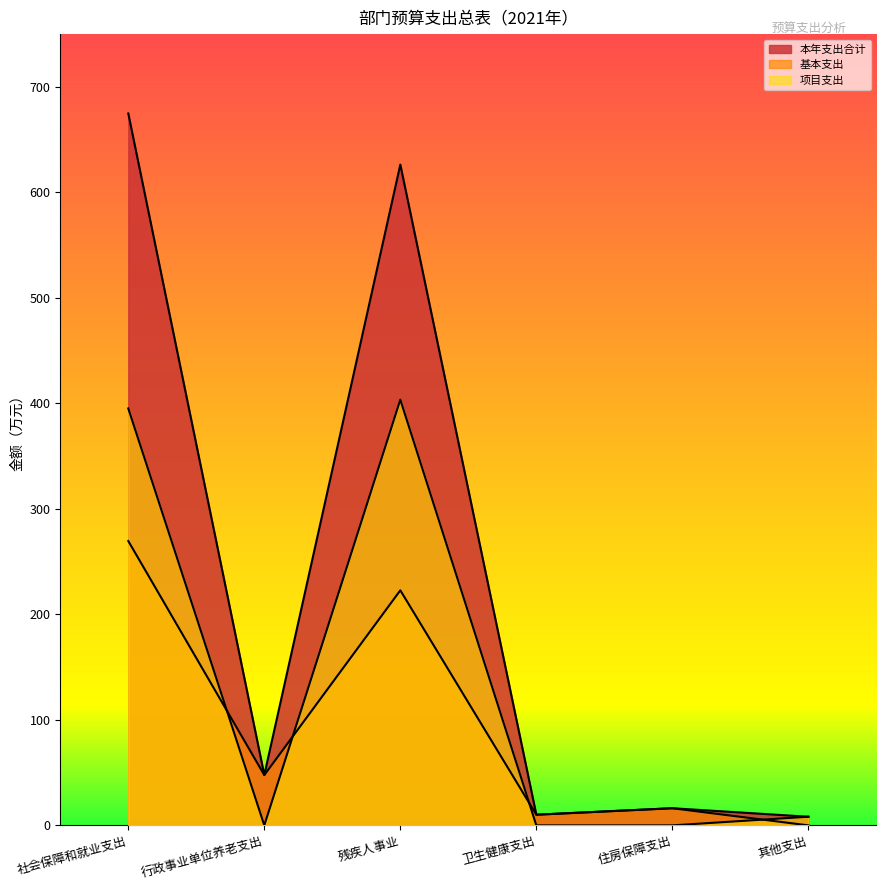

Rank the series by their average value, from lowest to highest.

基本支出, 项目支出, 本年支出合计